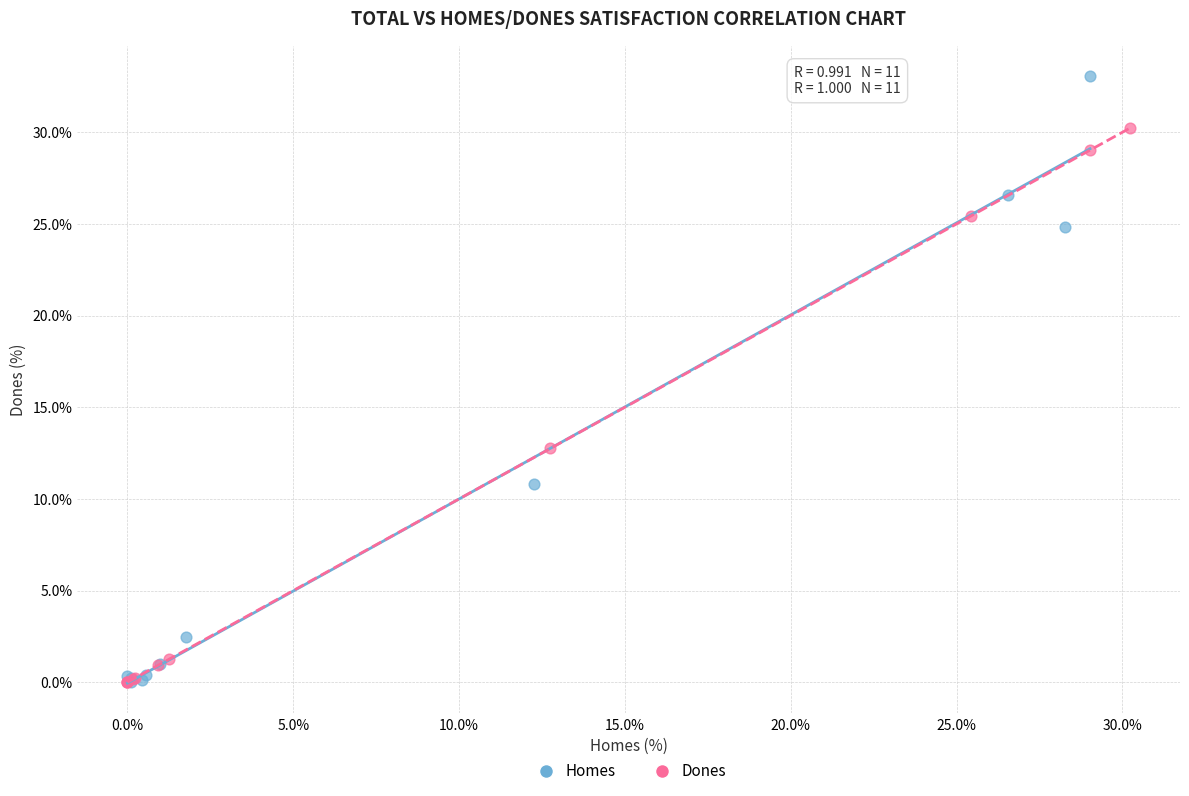

Which series has the widest spread of Y values?

Homes